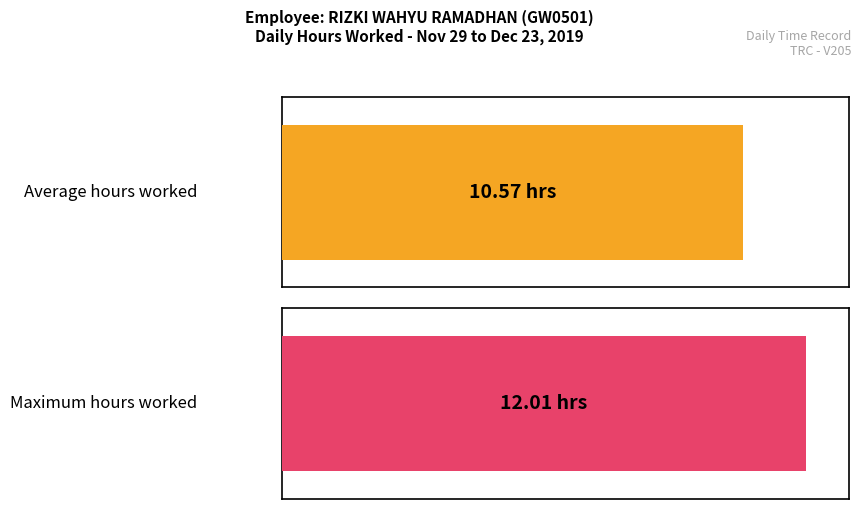

Are the bars horizontal?

Yes